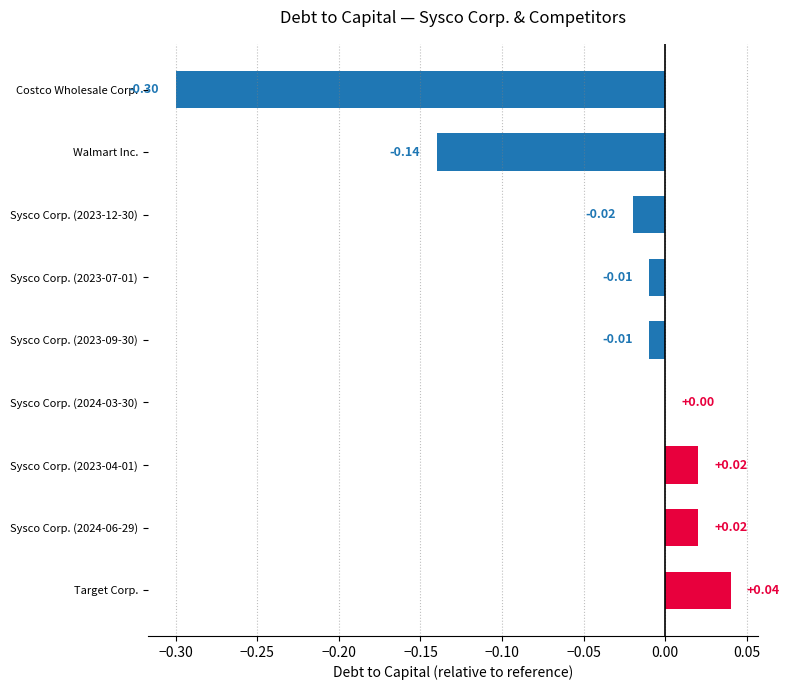

Rank the categories by Sysco Corp. value from lowest to highest.

2023-12-30, 2023-09-30, 2023-07-01, 2024-03-30, 2024-06-29, 2023-04-01